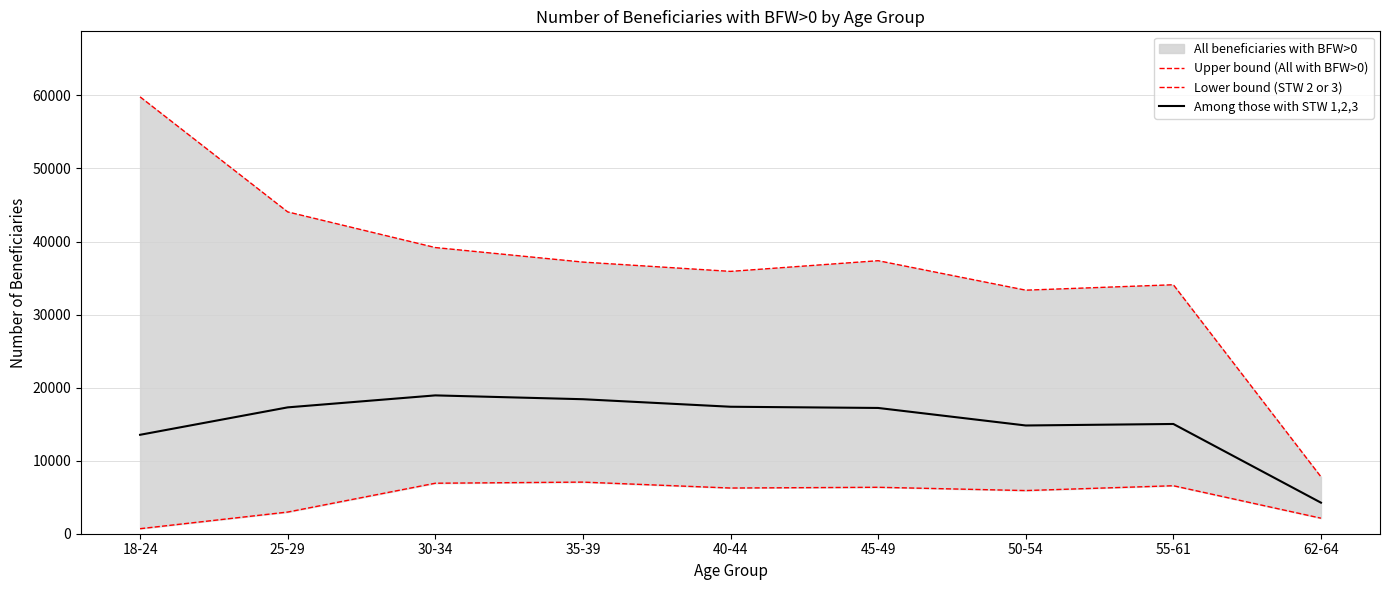

At which label does Upper bound (All with BFW>0) reach its minimum?

62-64